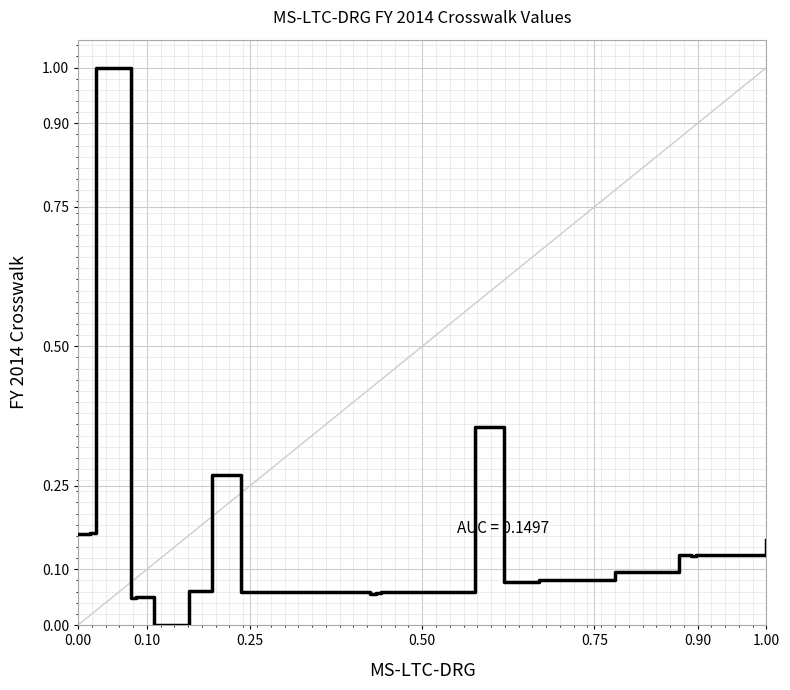

How many lines are shown in the chart?

1